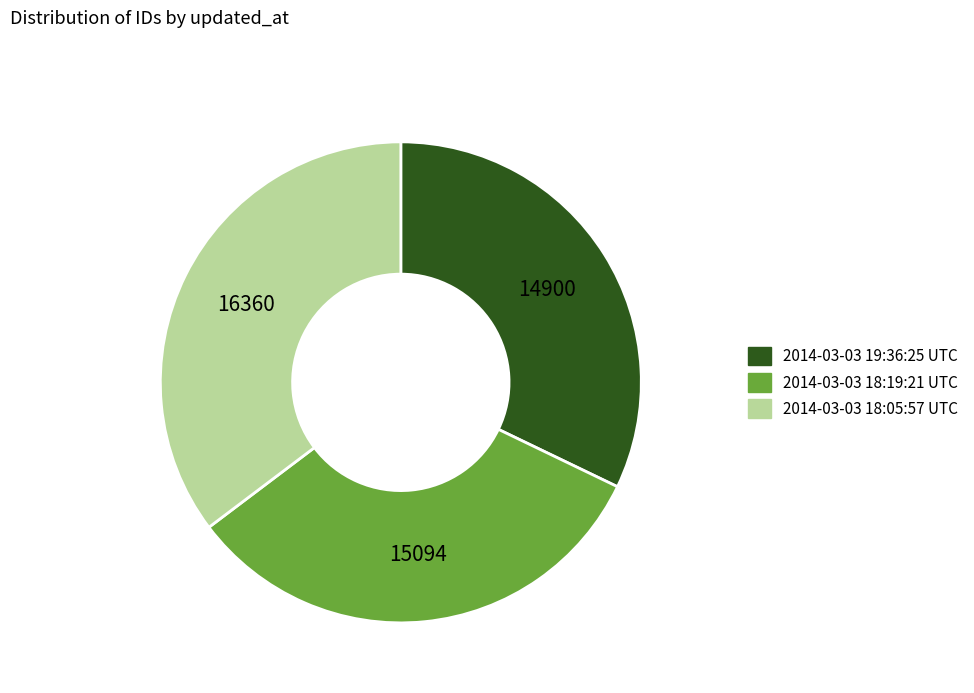

Approximately how many times larger is the value at 2014-03-03 19:36:25 UTC compared to 2014-03-03 18:05:57 UTC?

0.9